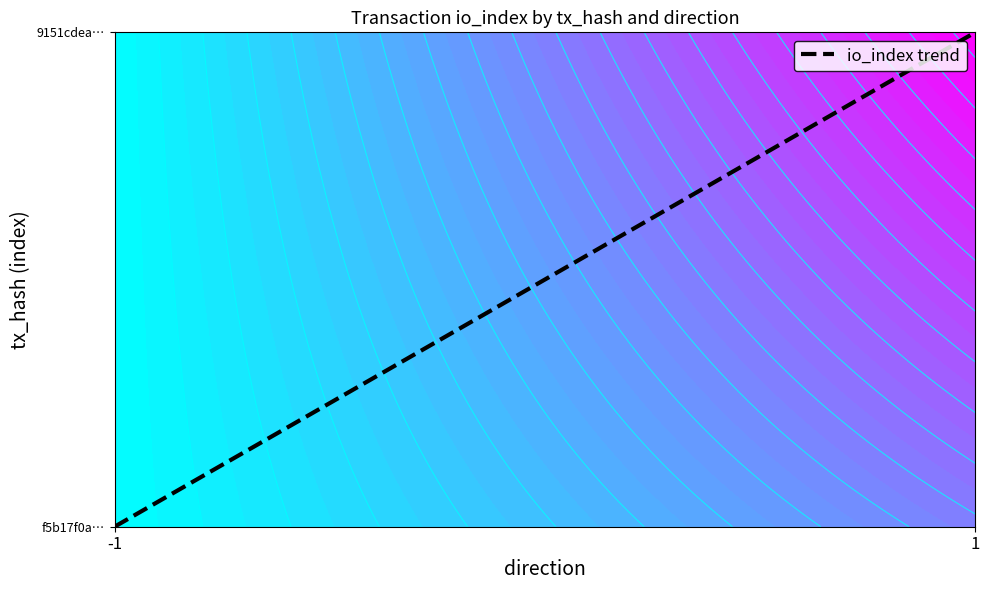

What is the sum of the 9151cdea8bc6b218b5f8a5a8dd8575af129741f values at direction and io_index?

2